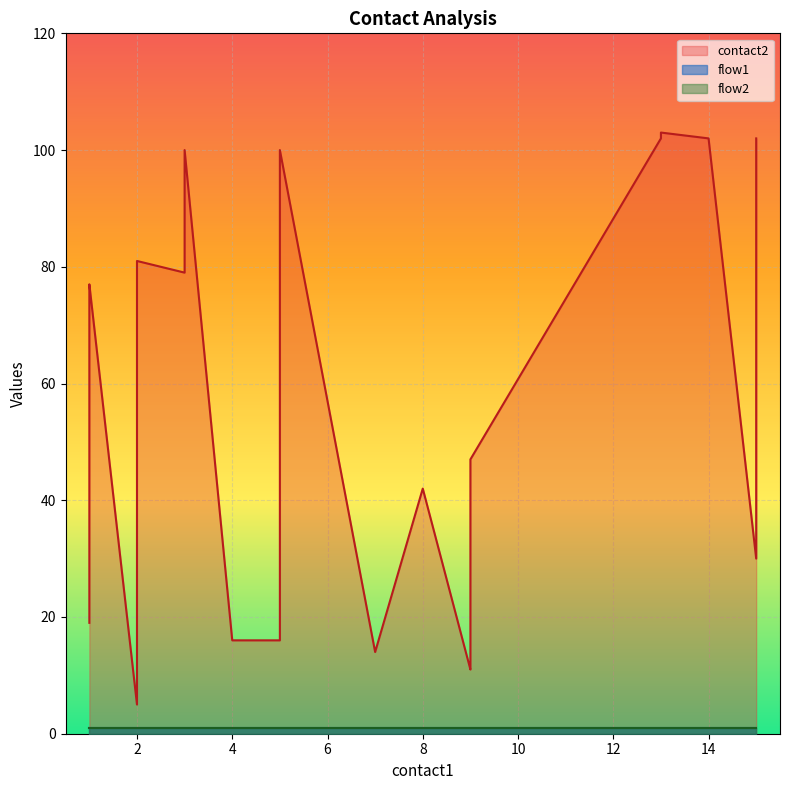

Is it true that flow1 equals 1 at 9?

False